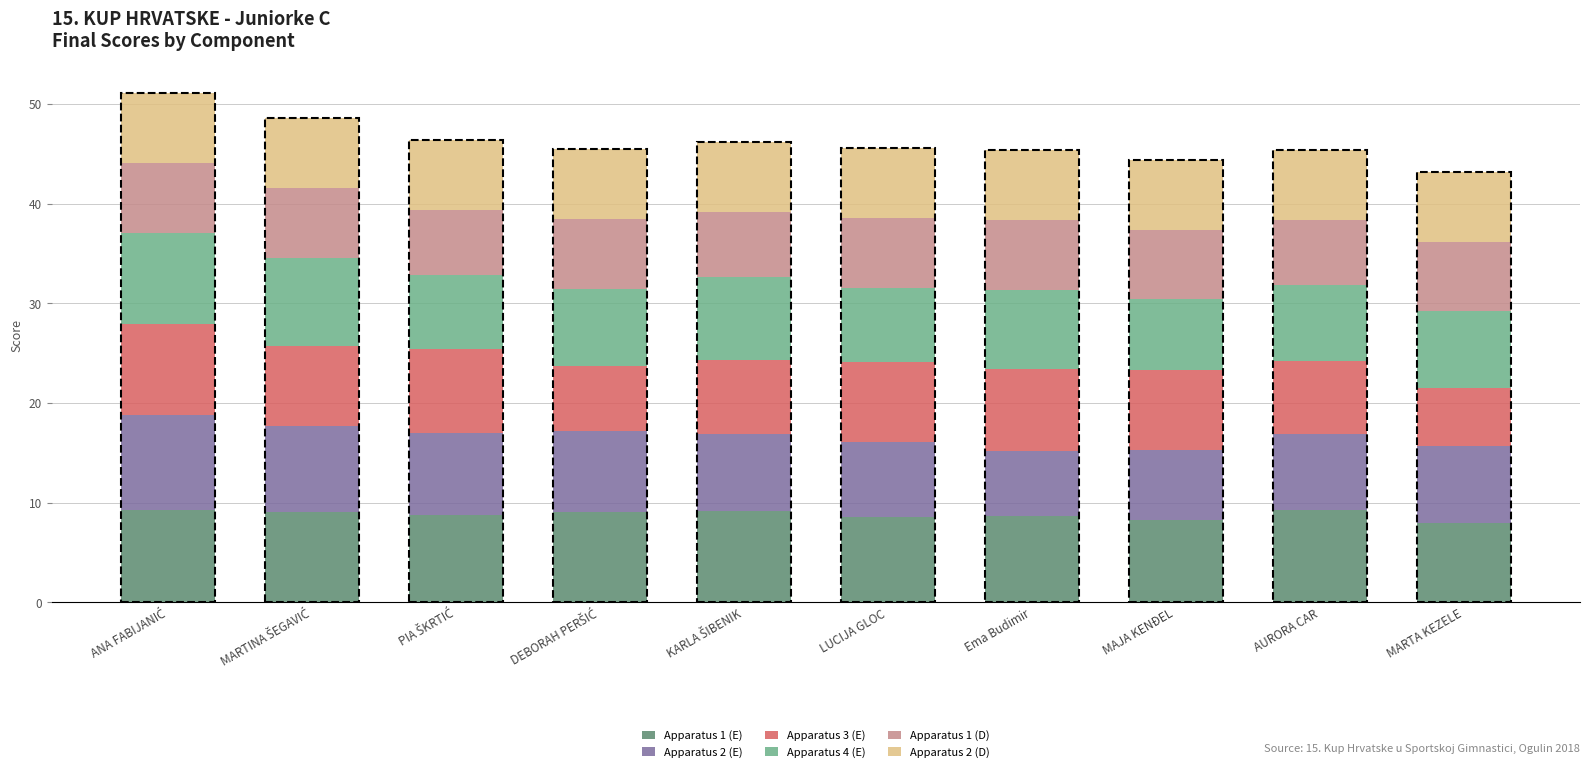

What is the sum of all Apparatus 1 (E) values?

88.4